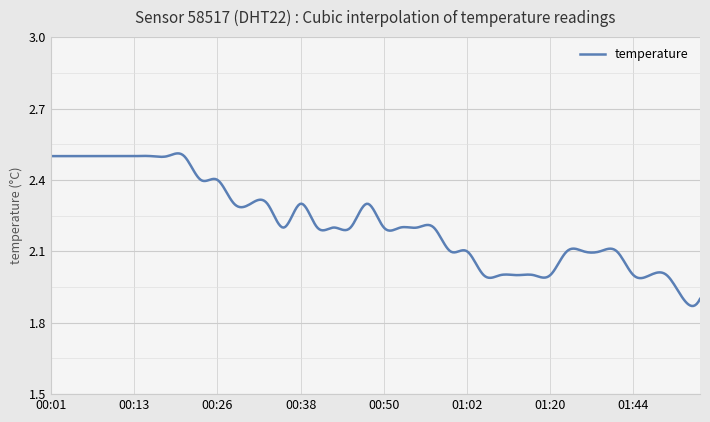

What is the difference between the maximum and minimum values?

0.6